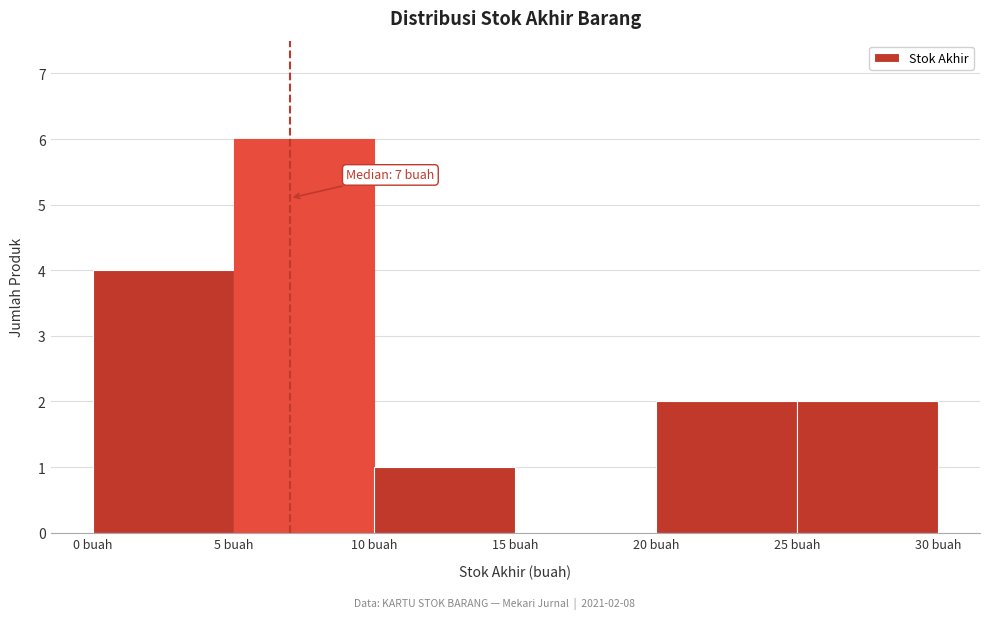

Which range on the x-axis has the tallest bar?

5 to 10